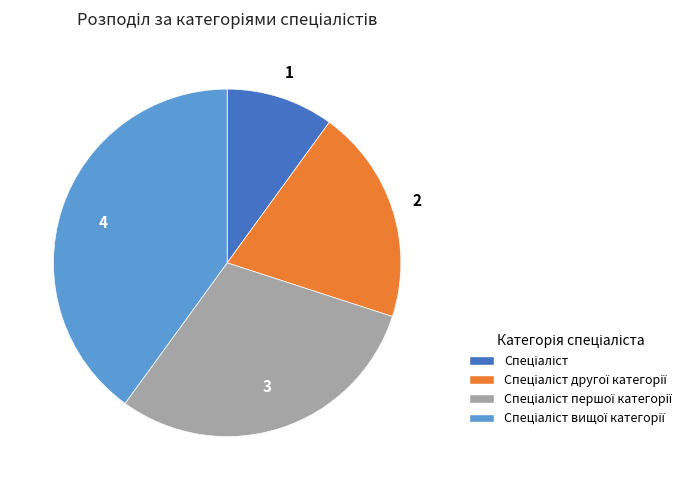

Does any single category account for the majority?

No